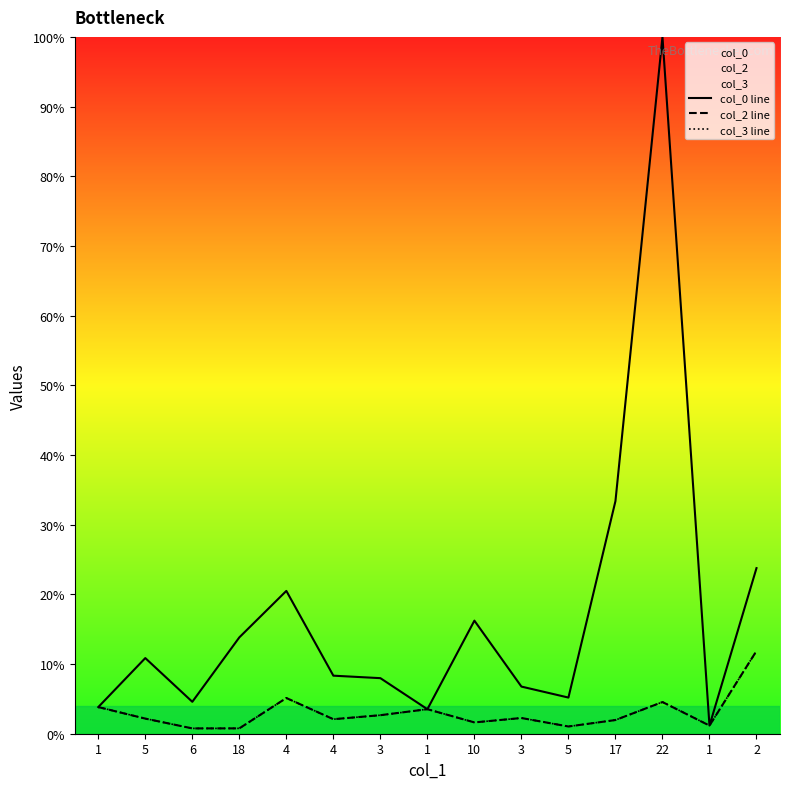

What is the difference between the maximum and minimum values in the col_0 line series?

98.8